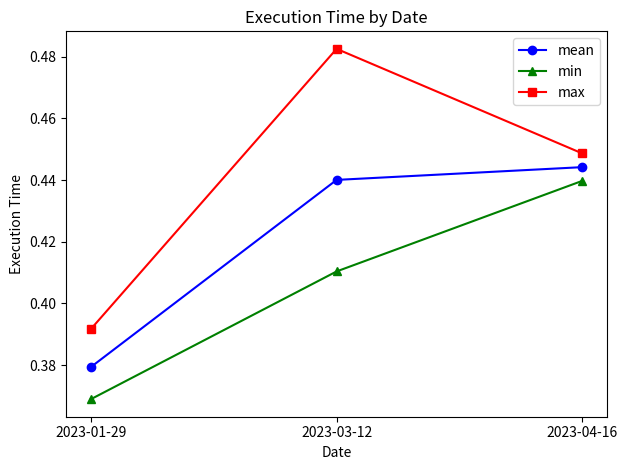

At 2023-01-29, list the series in order from largest to smallest.

max, mean, min